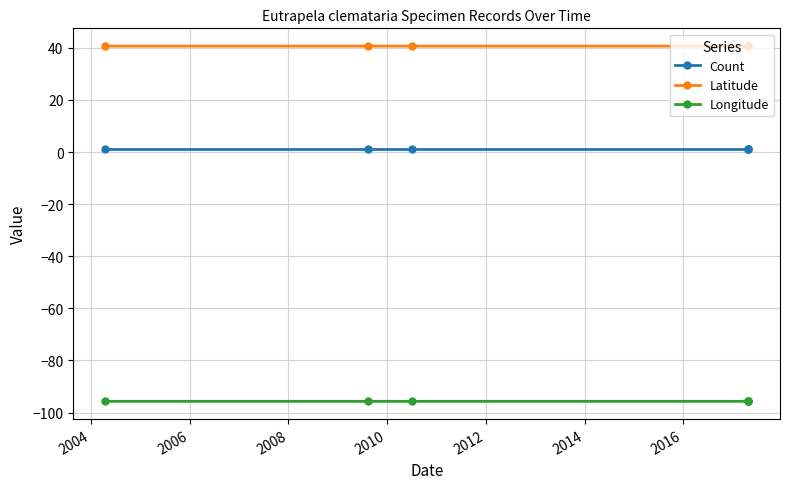

Reading left to right, list all the values displayed in this chart.

Count: 1.0	1.0	1.0	1.0	1.0	1.0
Latitude: 40.7	40.7	40.7	40.7	40.7	40.7
Longitude: -95.7	-95.7	-95.7	-95.7	-95.7	-95.7